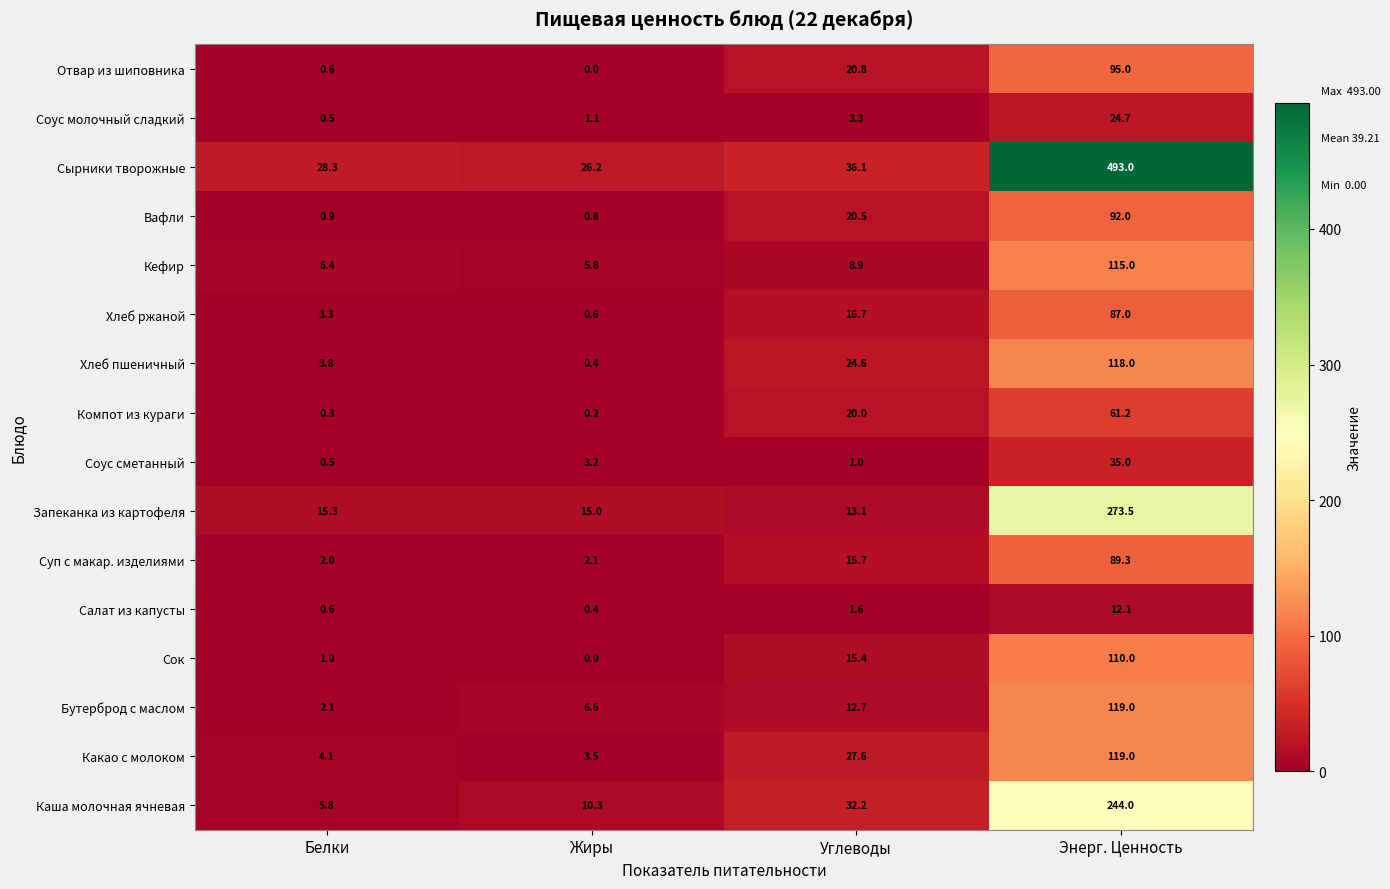

At which label does Отвар из шиповника first exceed 20?

Углеводы